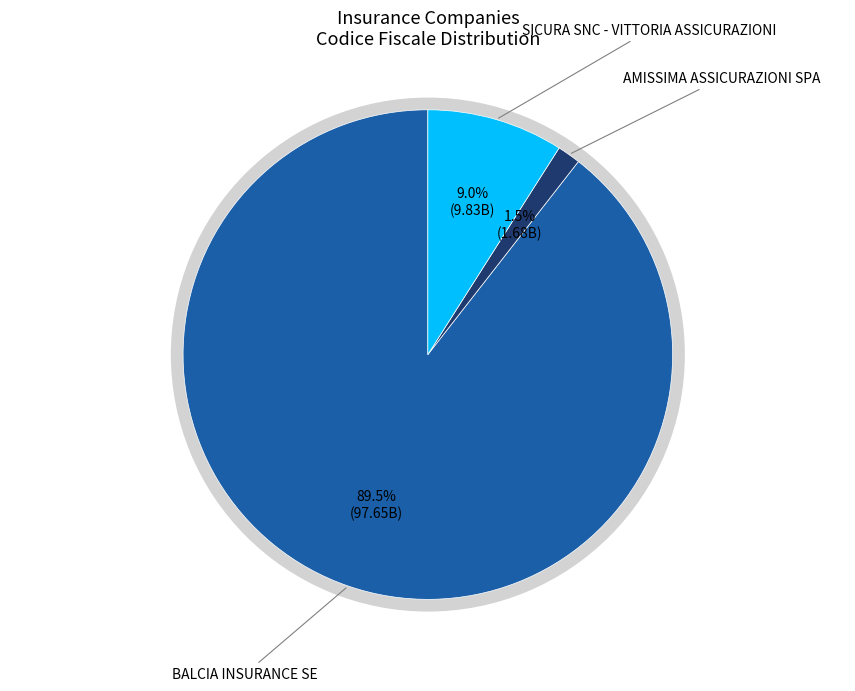

What is the smallest slice in the pie chart?

AMISSIMA ASSICURAZIONI SPA